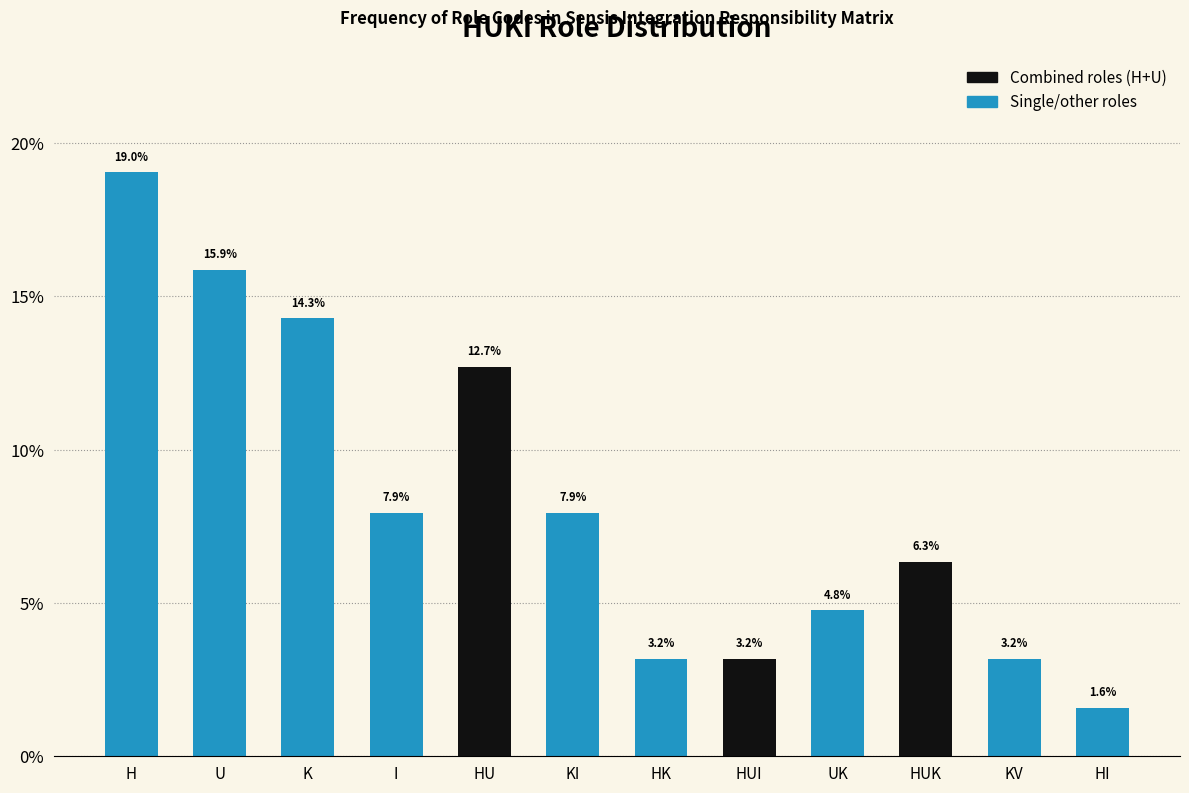

Reading left to right, transcribe all the data shown in this chart.

H=19.0	U=15.9	K=14.3	I=7.9	HU=12.7	KI=7.9	HK=3.2	HUI=3.2	UK=4.8	HUK=6.3	KV=3.2	HI=1.6